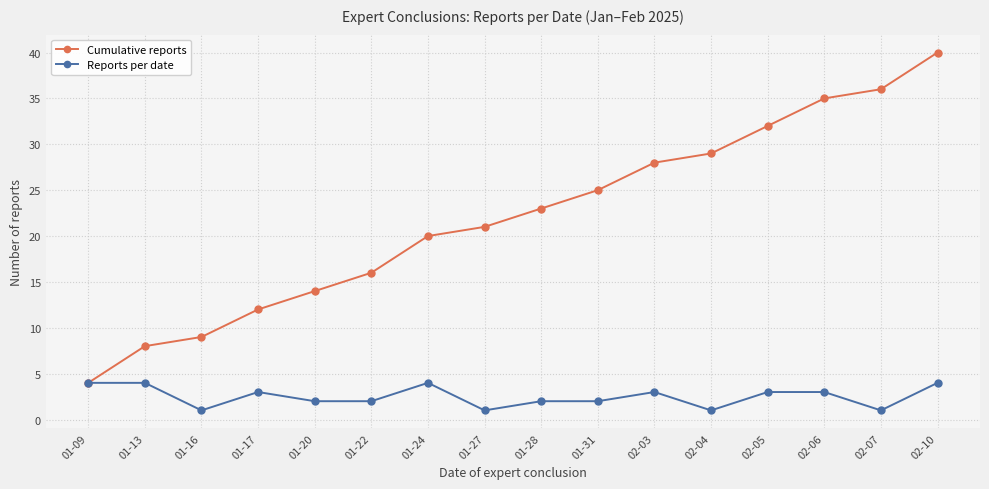

What is the label of the 14th point from the left?

02-06